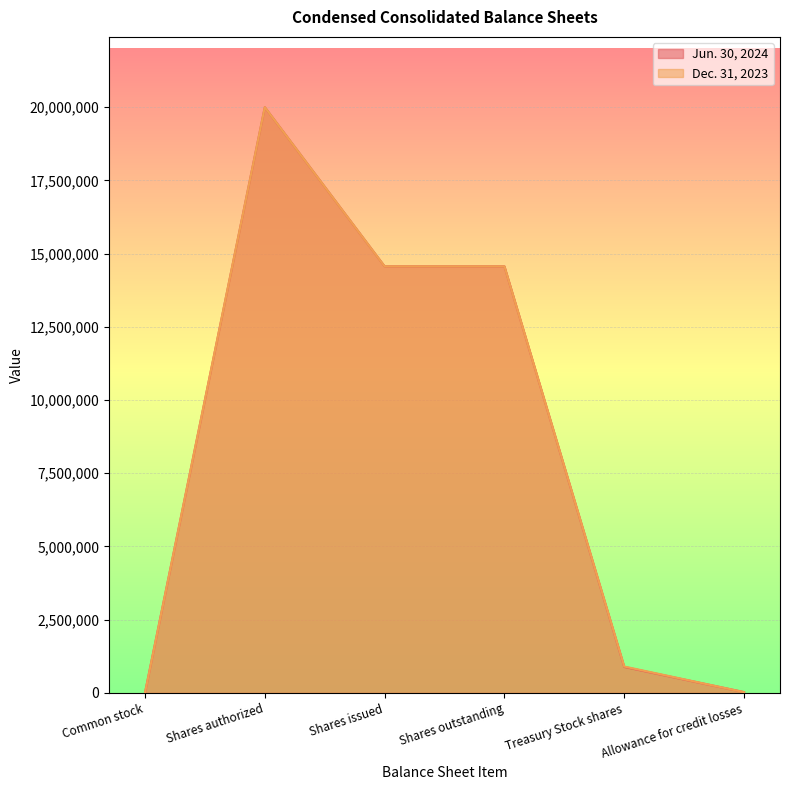

At which category is the sum across all series the highest?

Shares authorized